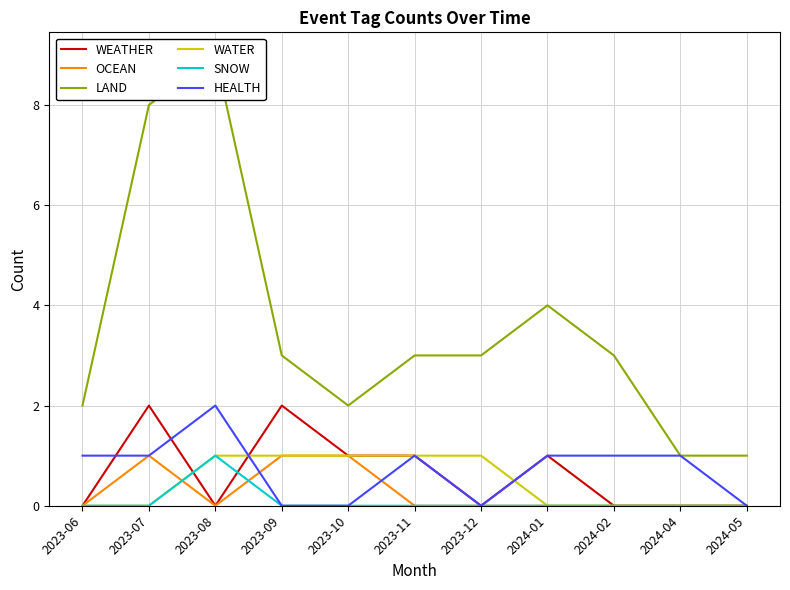

List the labels in order of WATER value, smallest first.

2023-06, 2023-07, 2024-01, 2024-02, 2024-04, 2024-05, 2023-08, 2023-09, 2023-10, 2023-11, 2023-12